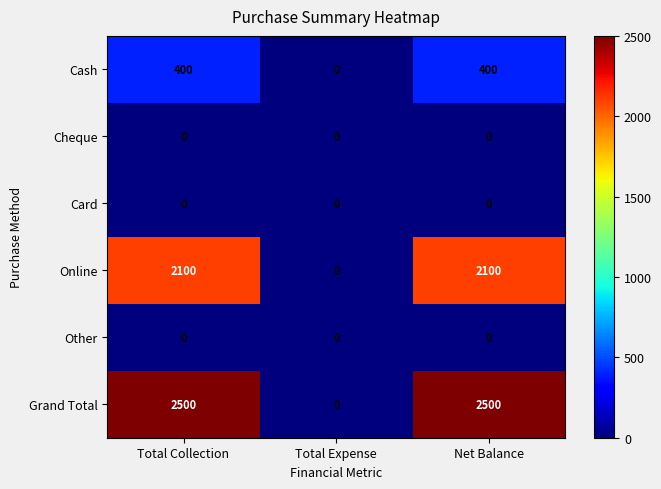

Reading right to left, list all the values displayed in this chart.

Cash: Net Balance=400	Total Expense=0	Total Collection=400
Cheque: Net Balance=0	Total Expense=0	Total Collection=0
Card: Net Balance=0	Total Expense=0	Total Collection=0
Online: Net Balance=2100	Total Expense=0	Total Collection=2100
Other: Net Balance=0	Total Expense=0	Total Collection=0
Grand Total: Net Balance=2500	Total Expense=0	Total Collection=2500